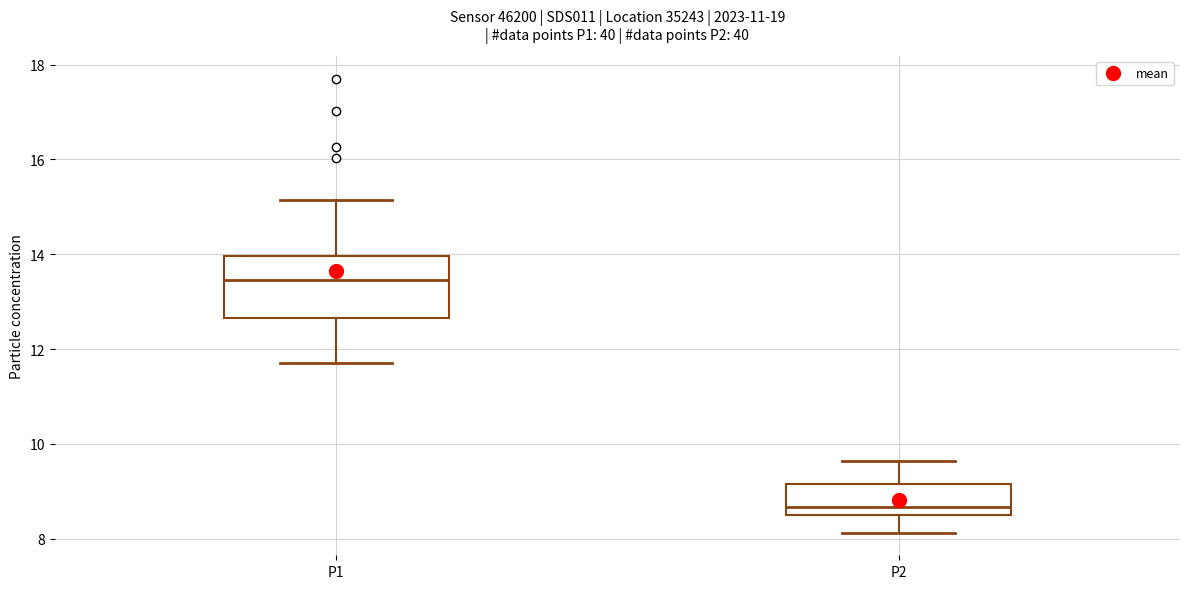

Where is the lower edge of the box for P1 on the y-axis? The values are not printed on the chart, so give them approximately, as read against the axis.

12.6